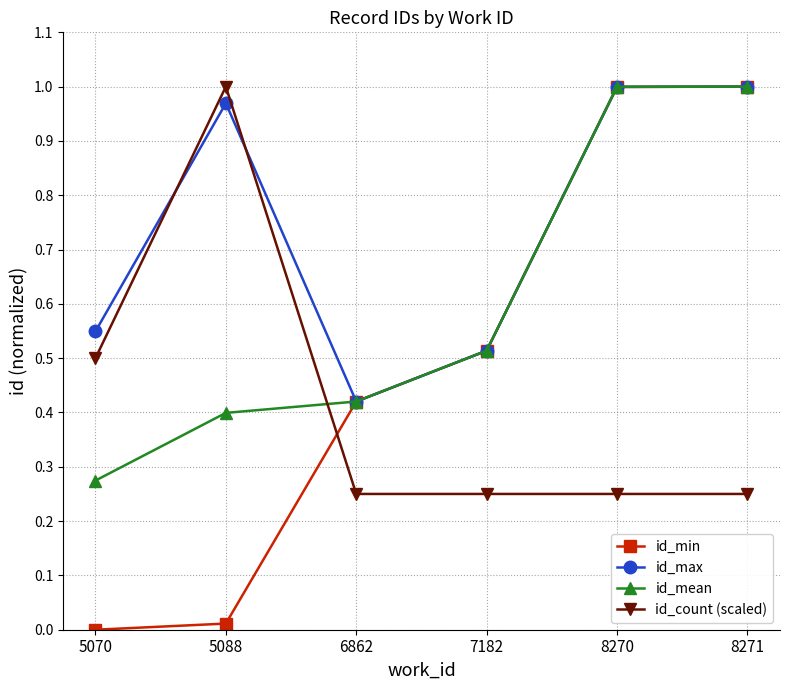

Is the value of id_min at 5088 greater than the value of id_mean at 5070?

No